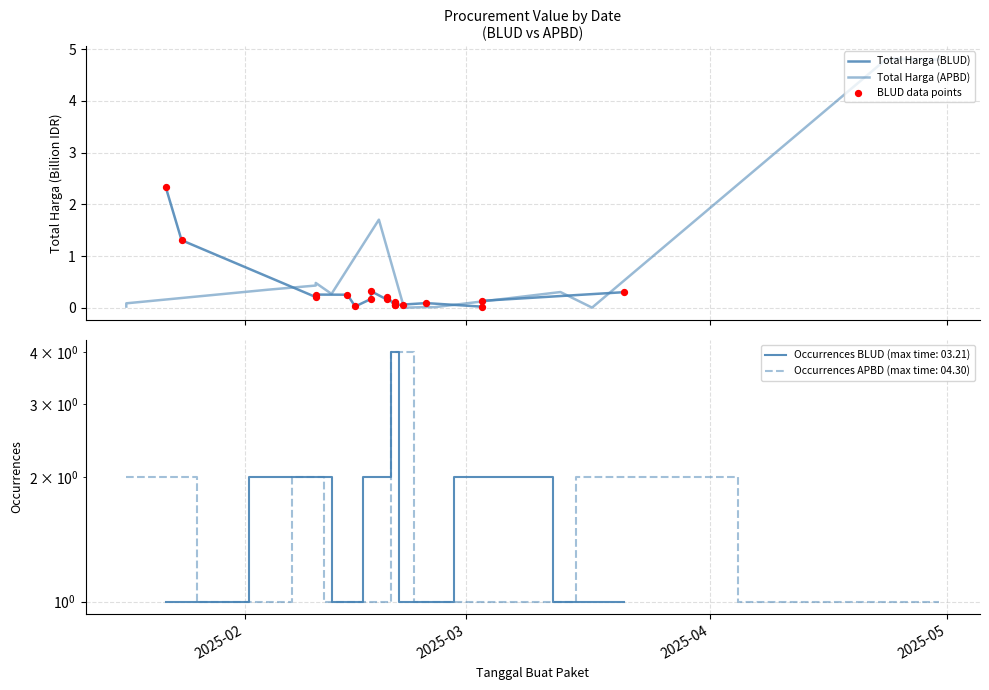

Is the value of Total Harga (BLUD) at 5 greater than the value of BLUD data points at 12?

No